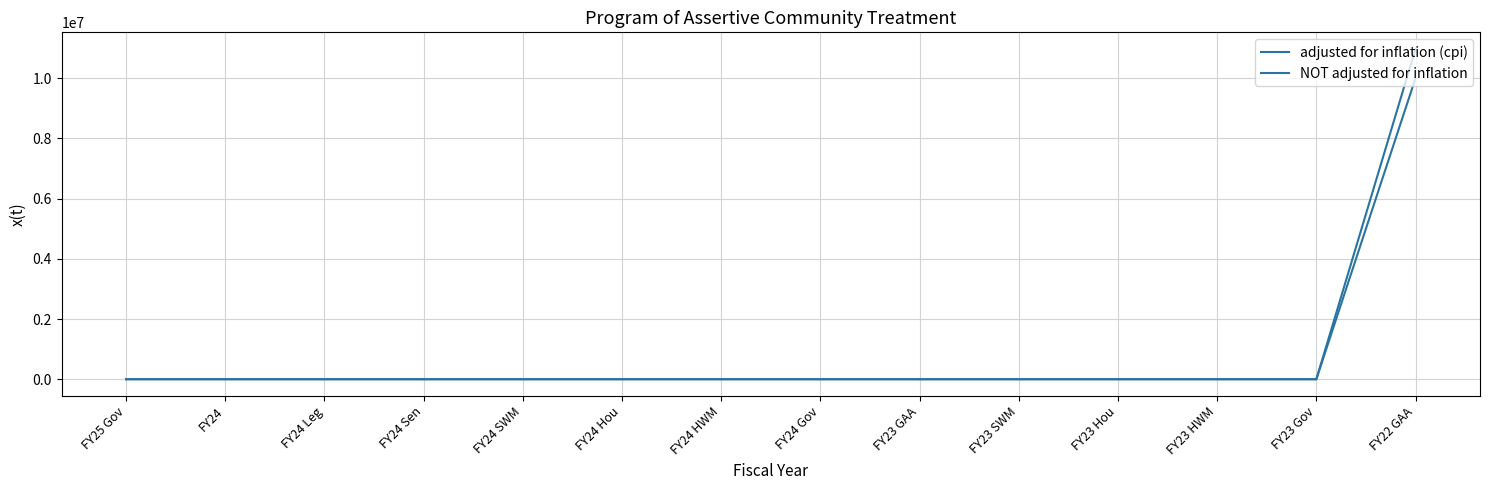

Which has a higher value, FY24 SWM or FY24 Hou?

FY24 SWM